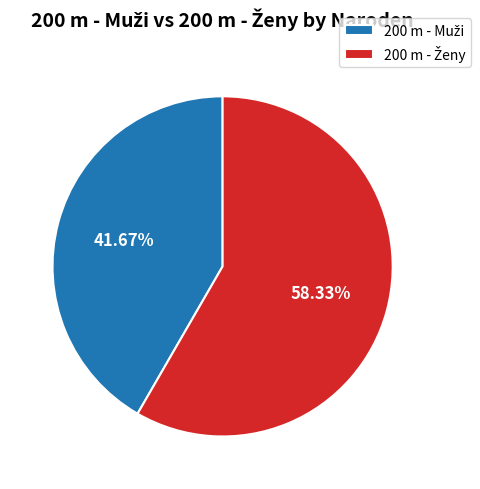

How many slices are in this pie chart?

2